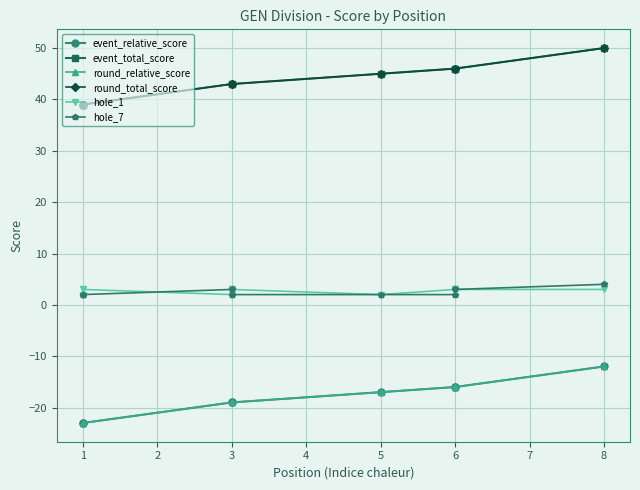

Is it true that event_relative_score equals -10 at 6?

False